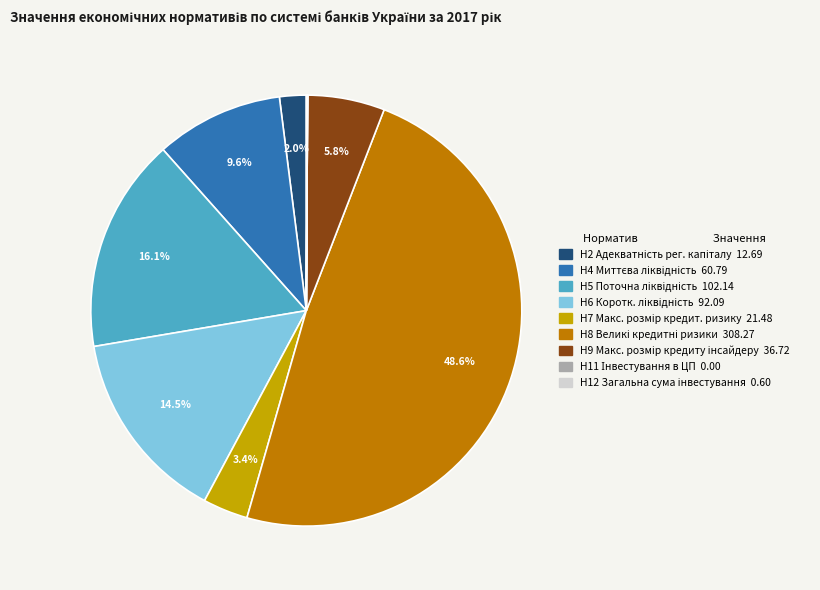

True or false: Н8 accounts for 49% of the total.

True